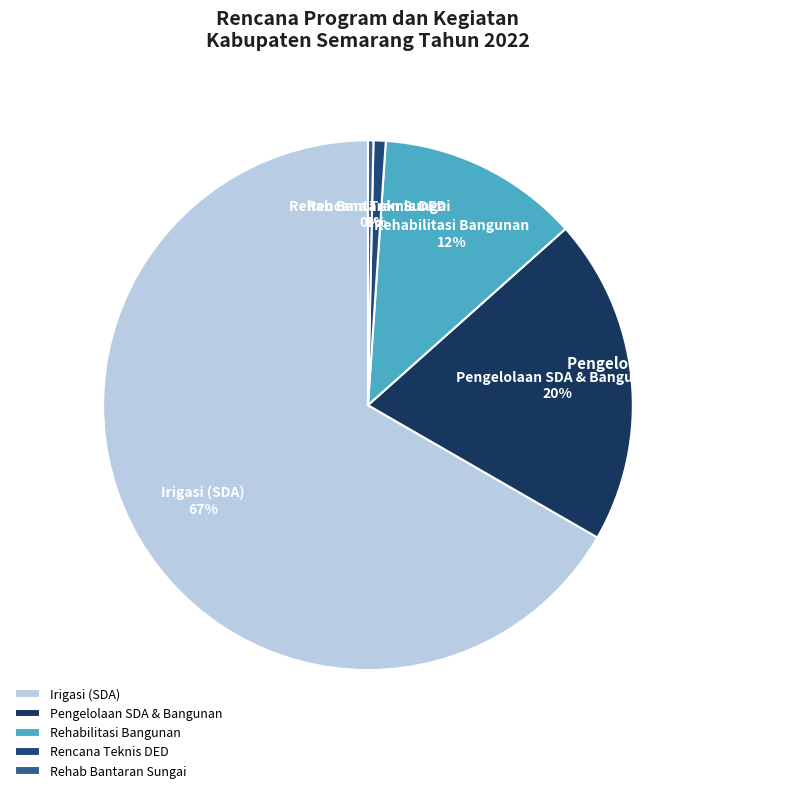

How many slices are in this pie chart?

5